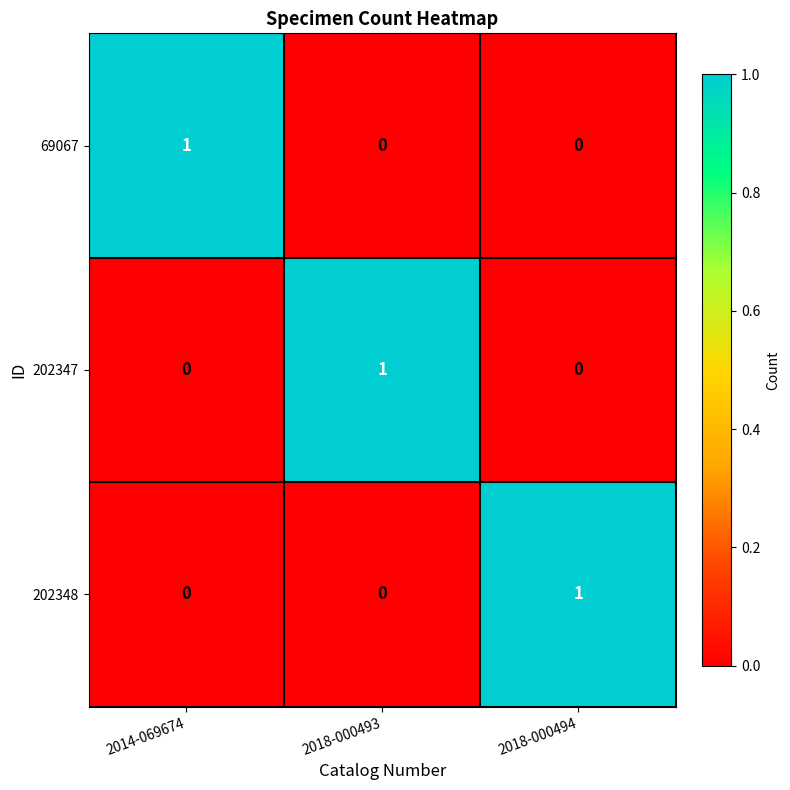

How many categories are shown in the chart?

3